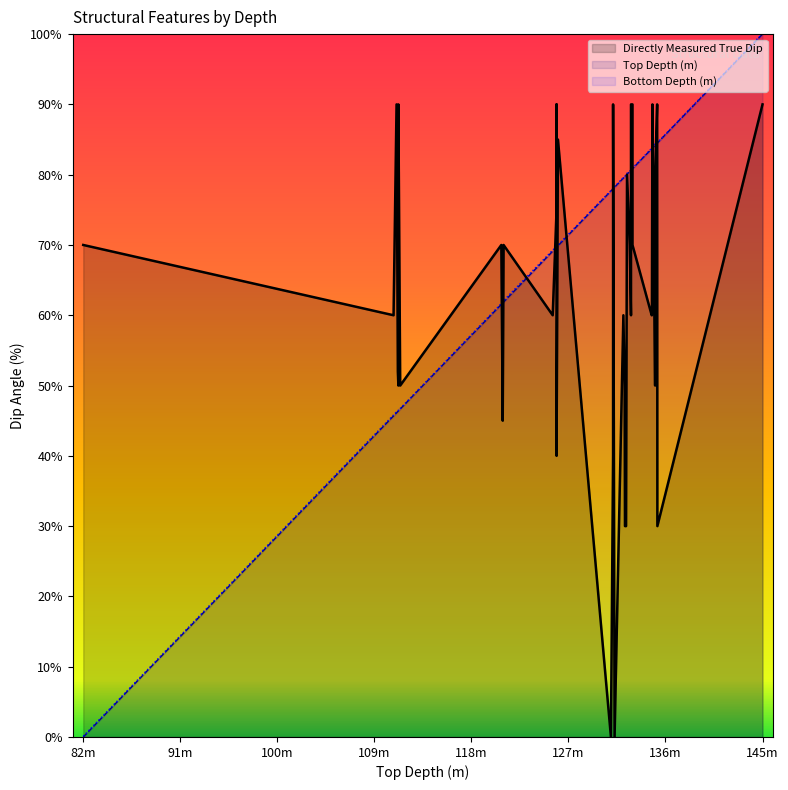

True or false: Top Depth (m) and Bottom Depth (m) intersect in this chart.

False